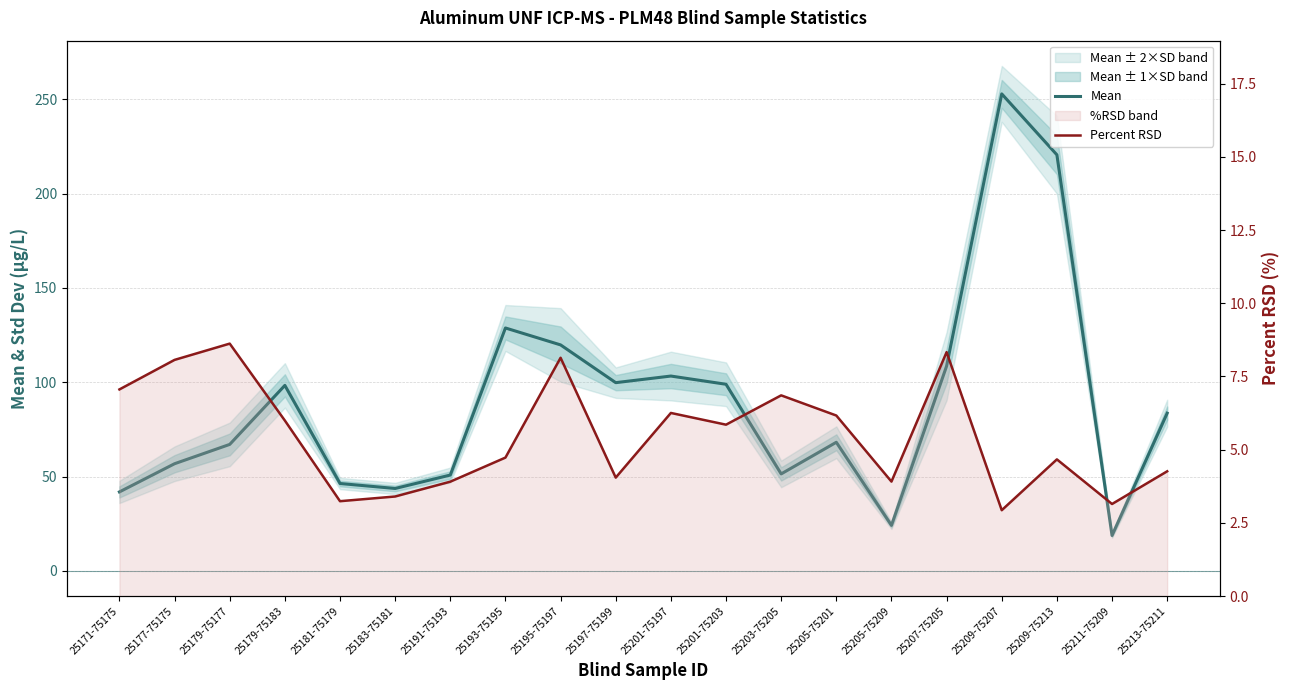

What is the value of the Mean point at the 9th from the left?

119.8